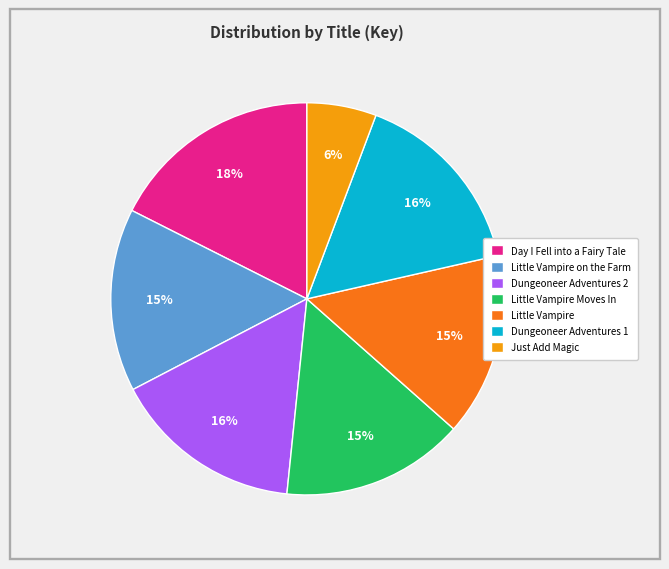

How many slices are in this pie chart?

7